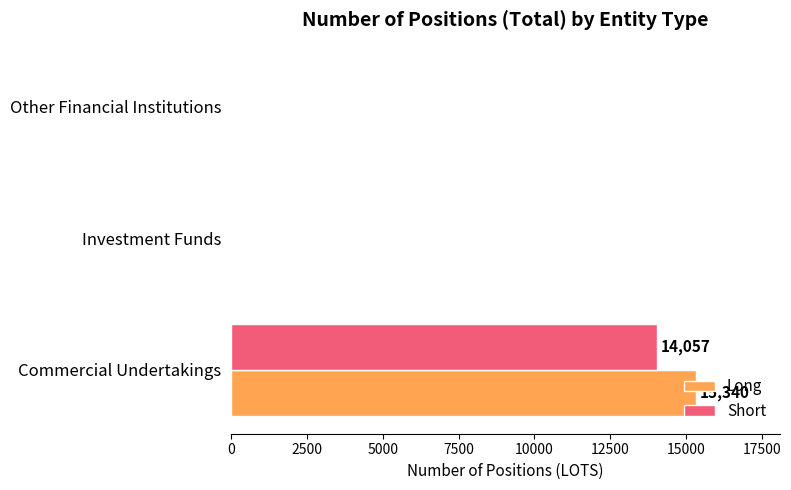

Read the Short value at Commercial Undertakings.

14057